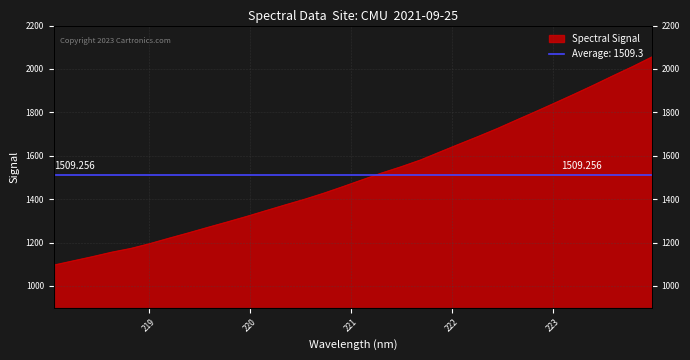

True or false: the data shows 1883.9 at 219.7801.

False